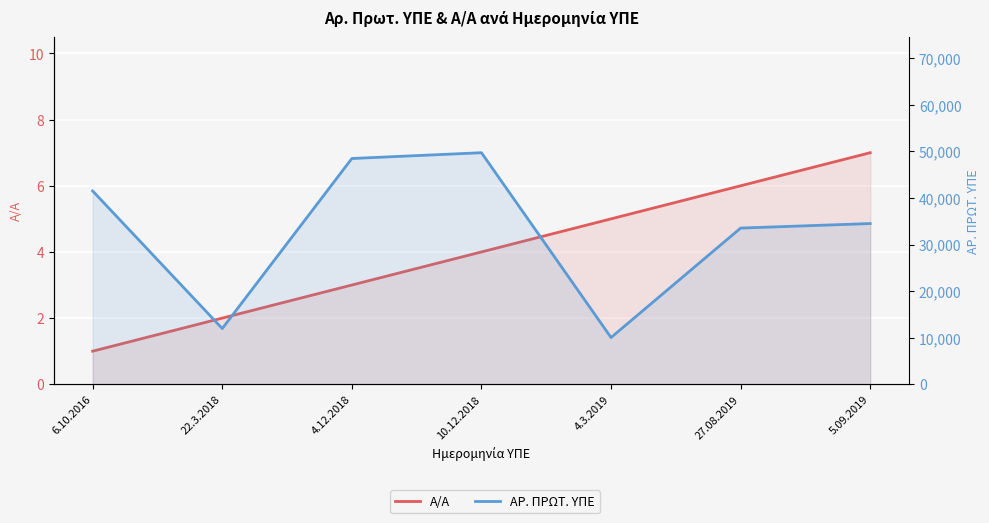

What is the approximate value of ΑΡ. ΠΡΩΤ. ΥΠΕ at 4.12.2018, to the nearest 50?

48450